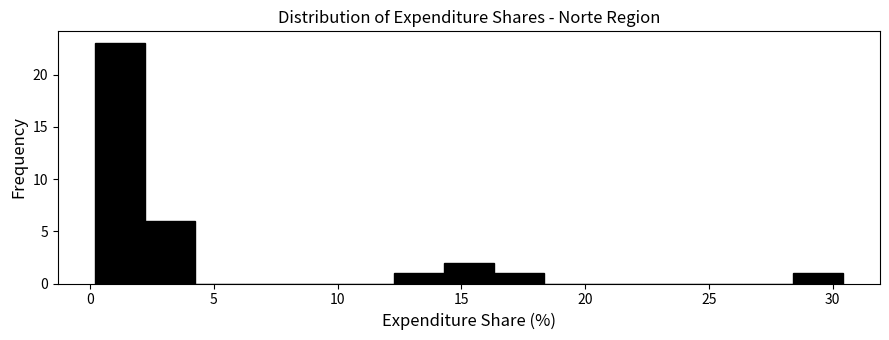

Which range on the x-axis has the tallest bar?

0.0 to 2.0